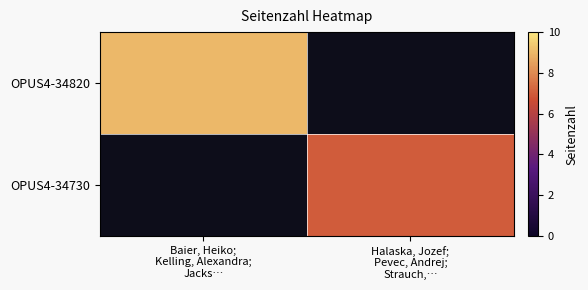

Which series has the largest total across all categories?

OPUS4-34820